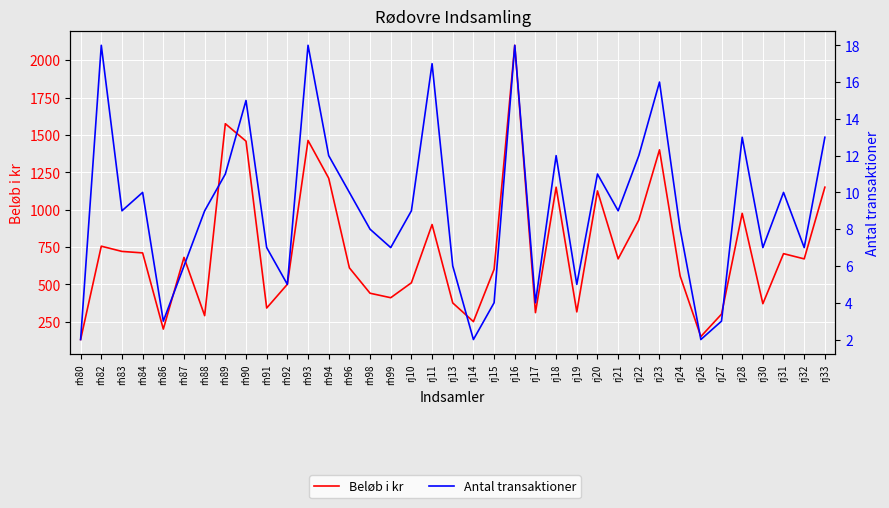

What is the sum of the Antal transaktioner values at rj24 and rj20?

19